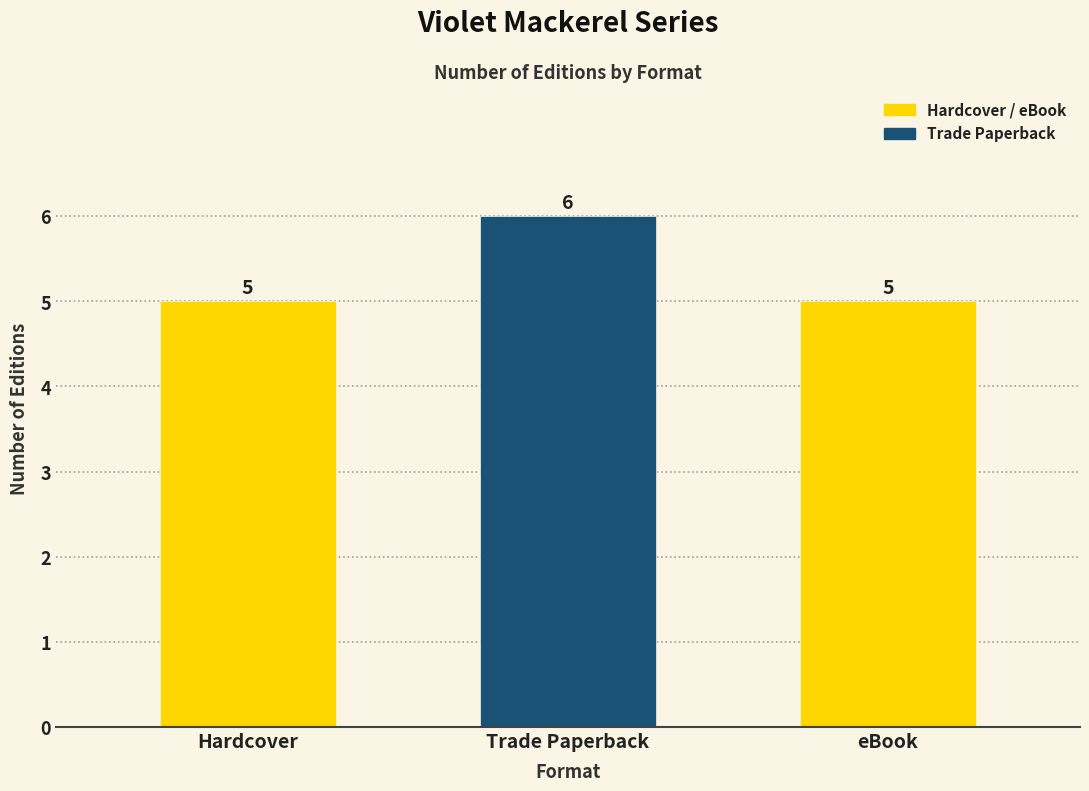

Reading right to left, what are all the values shown in this chart?

5	6	5